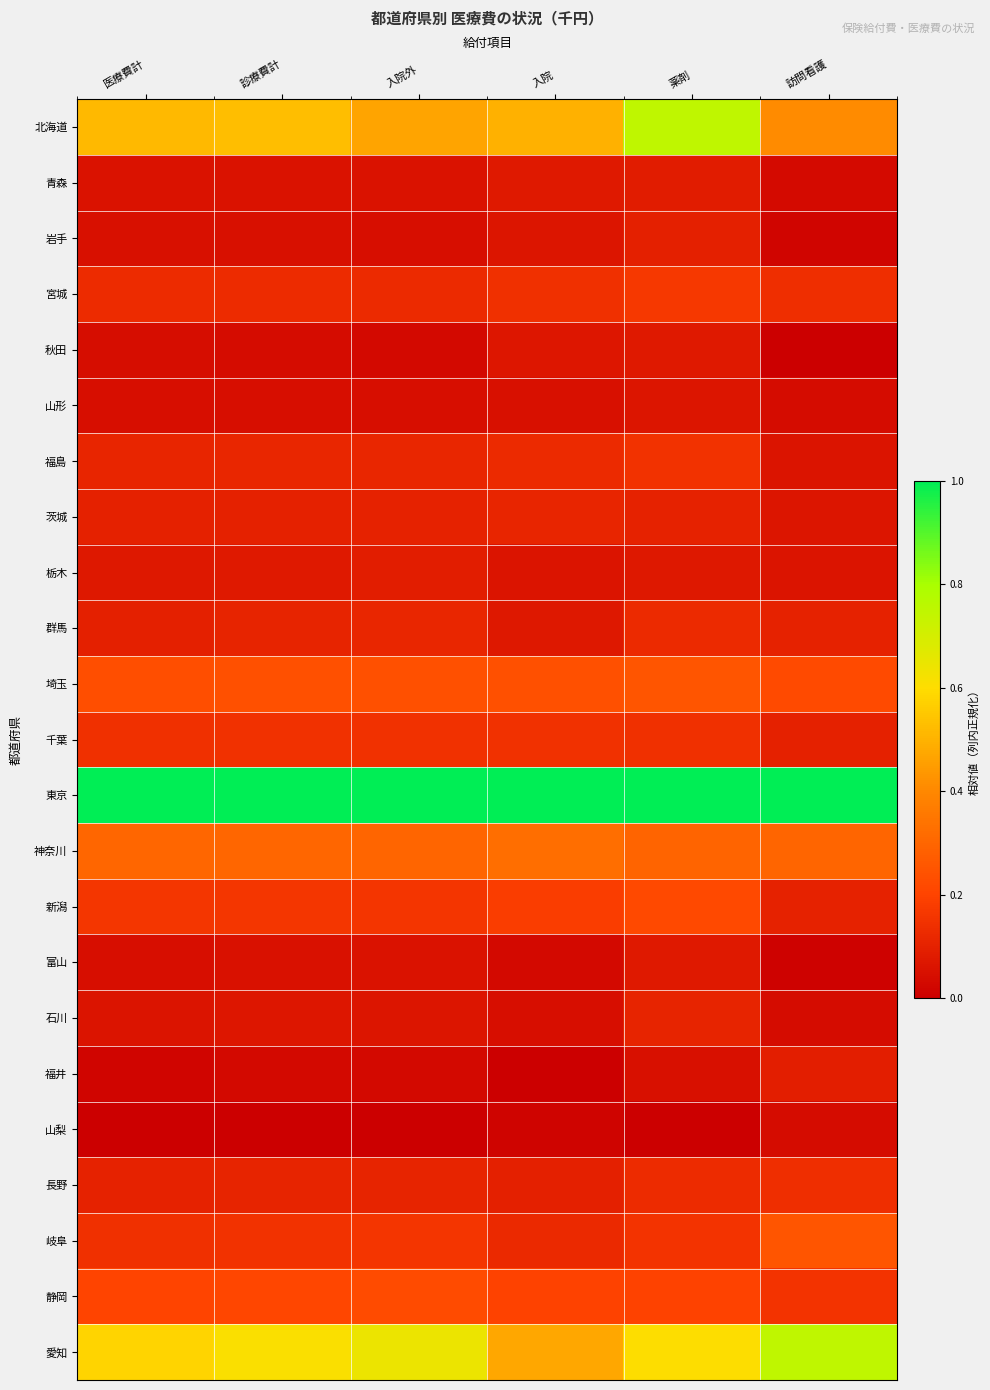

Reading left to right, extract all data points from this chart.

北海道: 医療費計=0.5	診療費計=0.5	入院外=0.5	入院=0.5	薬剤=0.7	訪問看護=0.4
青森: 医療費計=0.1	診療費計=0.1	入院外=0.1	入院=0.1	薬剤=0.1	訪問看護=0.0
岩手: 医療費計=0.0	診療費計=0.0	入院外=0.0	入院=0.1	薬剤=0.1	訪問看護=0.0
宮城: 医療費計=0.1	診療費計=0.1	入院外=0.1	入院=0.1	薬剤=0.2	訪問看護=0.1
秋田: 医療費計=0.0	診療費計=0.0	入院外=0.0	入院=0.1	薬剤=0.1	訪問看護=0.0
山形: 医療費計=0.0	診療費計=0.0	入院外=0.0	入院=0.1	薬剤=0.1	訪問看護=0.0
福島: 医療費計=0.1	診療費計=0.1	入院外=0.1	入院=0.1	薬剤=0.2	訪問看護=0.1
茨城: 医療費計=0.1	診療費計=0.1	入院外=0.1	入院=0.1	薬剤=0.1	訪問看護=0.1
栃木: 医療費計=0.1	診療費計=0.1	入院外=0.1	入院=0.1	薬剤=0.1	訪問看護=0.1
群馬: 医療費計=0.1	診療費計=0.1	入院外=0.1	入院=0.1	薬剤=0.1	訪問看護=0.1
埼玉: 医療費計=0.2	診療費計=0.2	入院外=0.2	入院=0.2	薬剤=0.3	訪問看護=0.2
千葉: 医療費計=0.1	診療費計=0.1	入院外=0.1	入院=0.1	薬剤=0.1	訪問看護=0.1
東京: 医療費計=1.0	診療費計=1.0	入院外=1.0	入院=1.0	薬剤=1.0	訪問看護=1.0
神奈川: 医療費計=0.3	診療費計=0.3	入院外=0.3	入院=0.3	薬剤=0.3	訪問看護=0.3
新潟: 医療費計=0.2	診療費計=0.2	入院外=0.2	入院=0.2	薬剤=0.2	訪問看護=0.1
富山: 医療費計=0.0	診療費計=0.1	入院外=0.1	入院=0.0	薬剤=0.1	訪問看護=0.0
石川: 医療費計=0.1	診療費計=0.1	入院外=0.1	入院=0.0	薬剤=0.1	訪問看護=0.0
福井: 医療費計=0.0	診療費計=0.0	入院外=0.0	入院=0.0	薬剤=0.0	訪問看護=0.1
山梨: 医療費計=0.0	診療費計=0.0	入院外=0.0	入院=0.0	薬剤=0.0	訪問看護=0.0
長野: 医療費計=0.1	診療費計=0.1	入院外=0.1	入院=0.1	薬剤=0.1	訪問看護=0.1
岐阜: 医療費計=0.1	診療費計=0.2	入院外=0.2	入院=0.1	薬剤=0.2	訪問看護=0.3
静岡: 医療費計=0.2	診療費計=0.2	入院外=0.2	入院=0.2	薬剤=0.2	訪問看護=0.2
愛知: 医療費計=0.6	診療費計=0.6	入院外=0.6	入院=0.5	薬剤=0.6	訪問看護=0.7